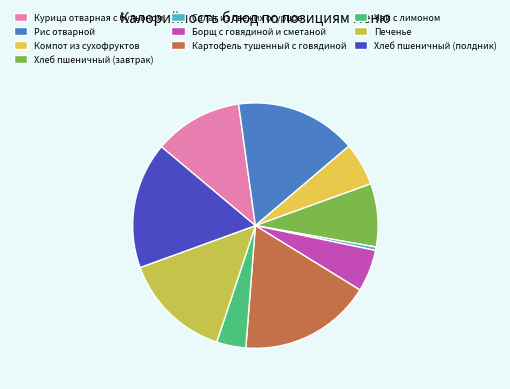

What is the smallest slice in the pie chart?

Салат из свежих огурцов